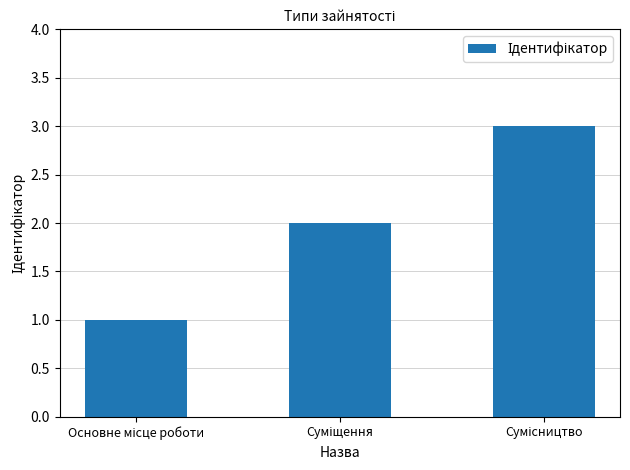

What is the greatest value displayed?

3